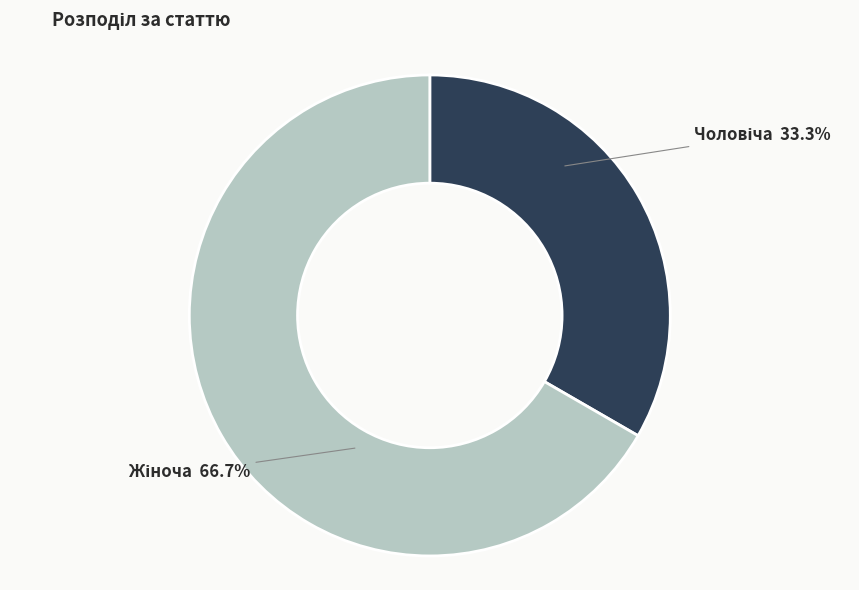

Does any single category account for the majority?

Yes